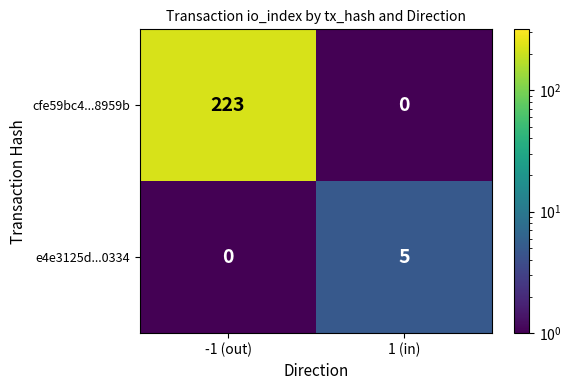

At which category is the sum across all series the highest?

-1 (out)